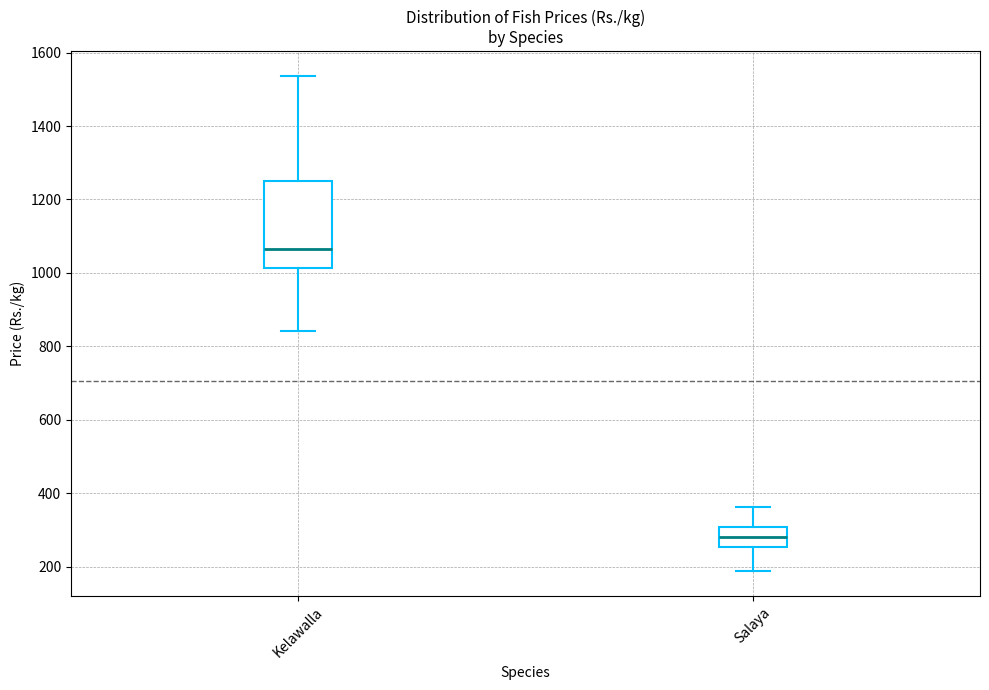

Where does the lower whisker of the box for Salaya end on the y-axis? The values are not printed on the chart, so give them approximately, as read against the axis.

180